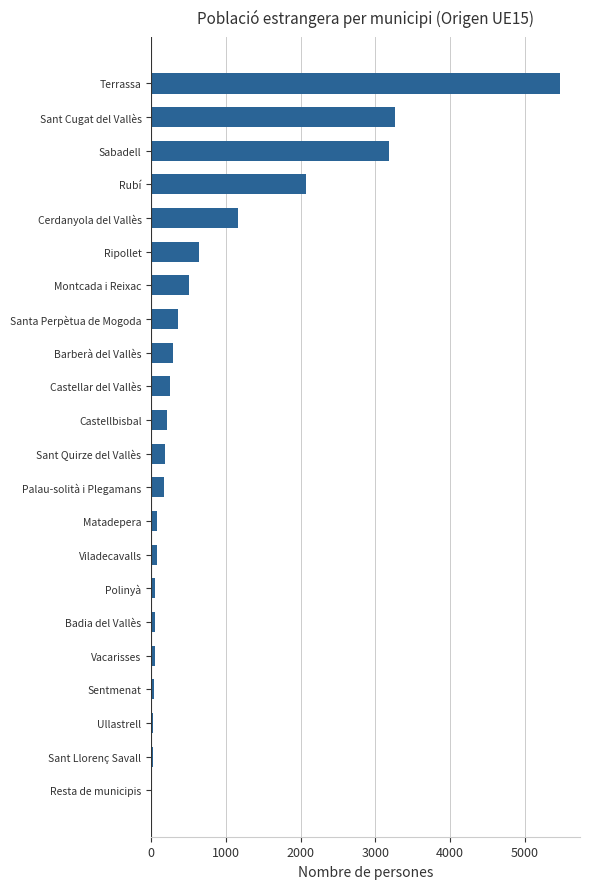

True or false: the data shows 375 at Cerdanyola del Vallès.

False